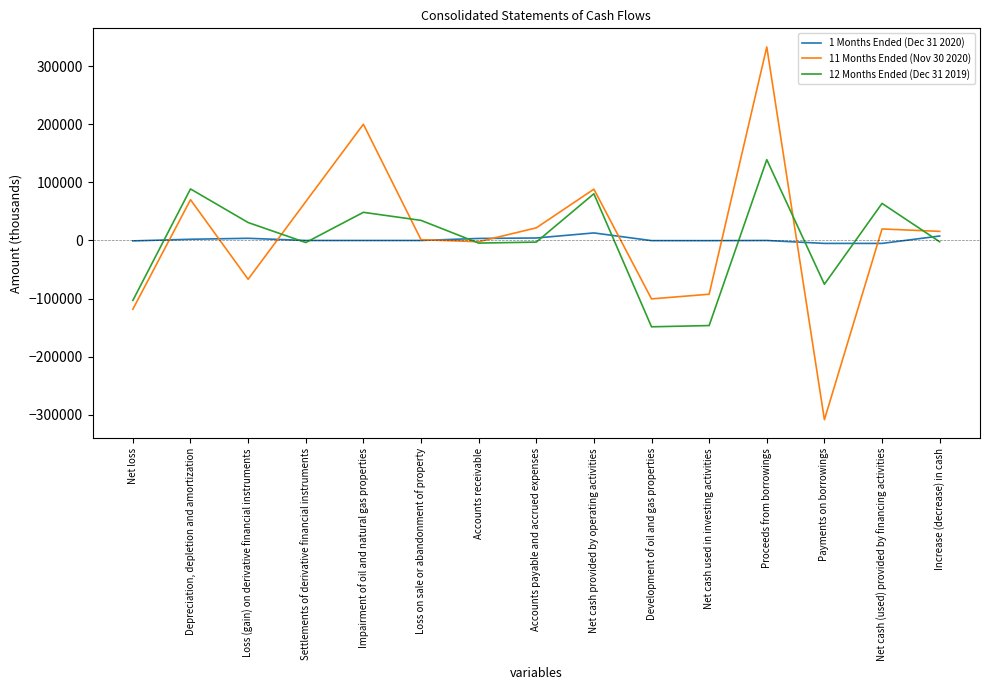

The 11 Months Ended (Nov 30 2020) series shows -110232 at Loss (gain) on derivative financial instruments. True or false?

False